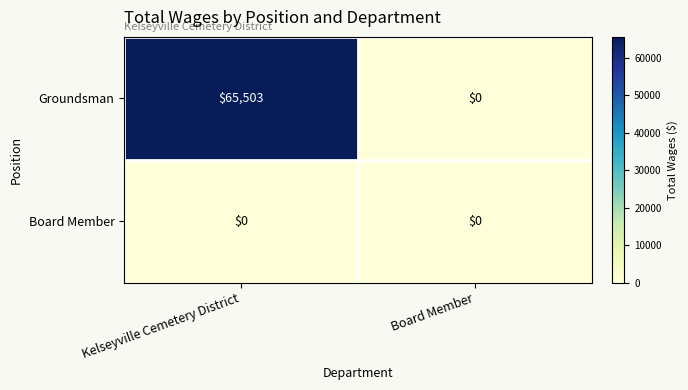

List the series in order of their peak value, lowest first.

Board Member, Groundsman